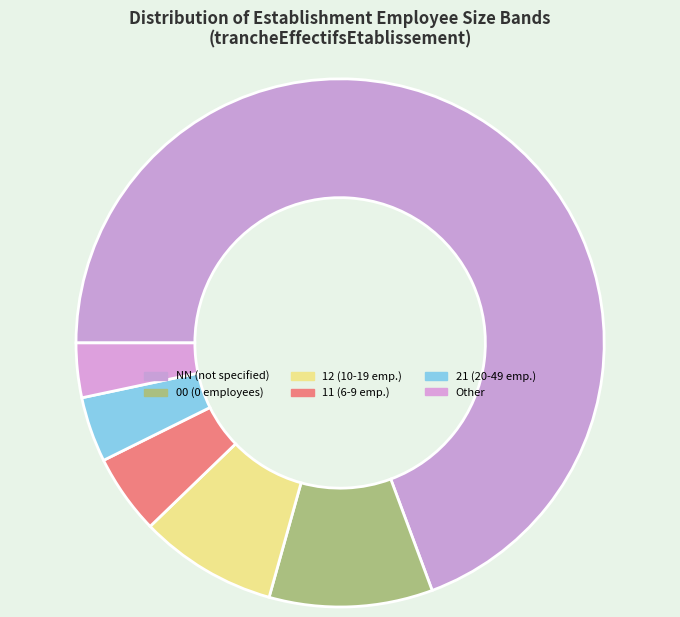

Which category accounts for the majority?

NN